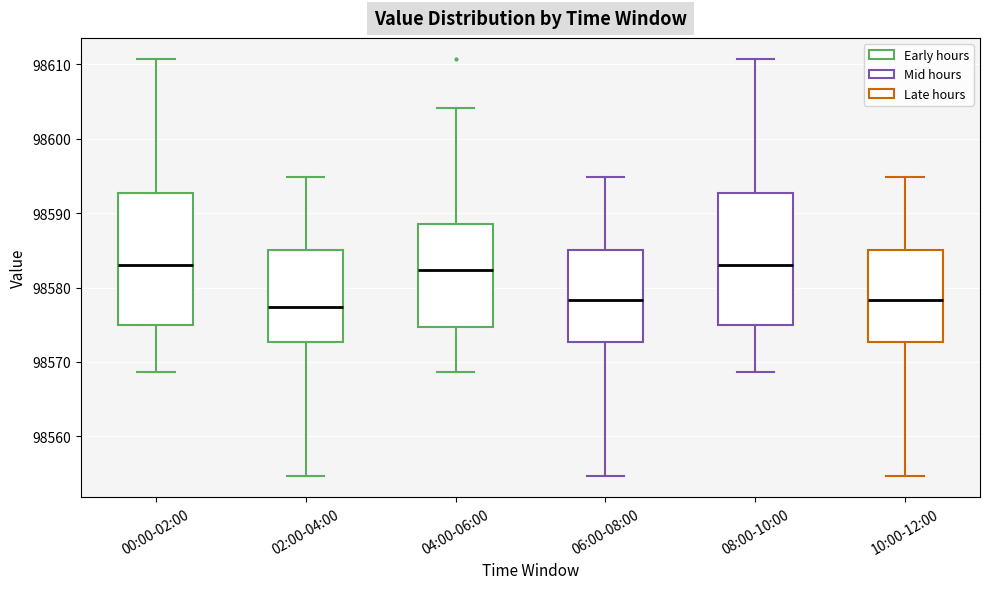

Which box's median line is the lowest?

02:00-04:00